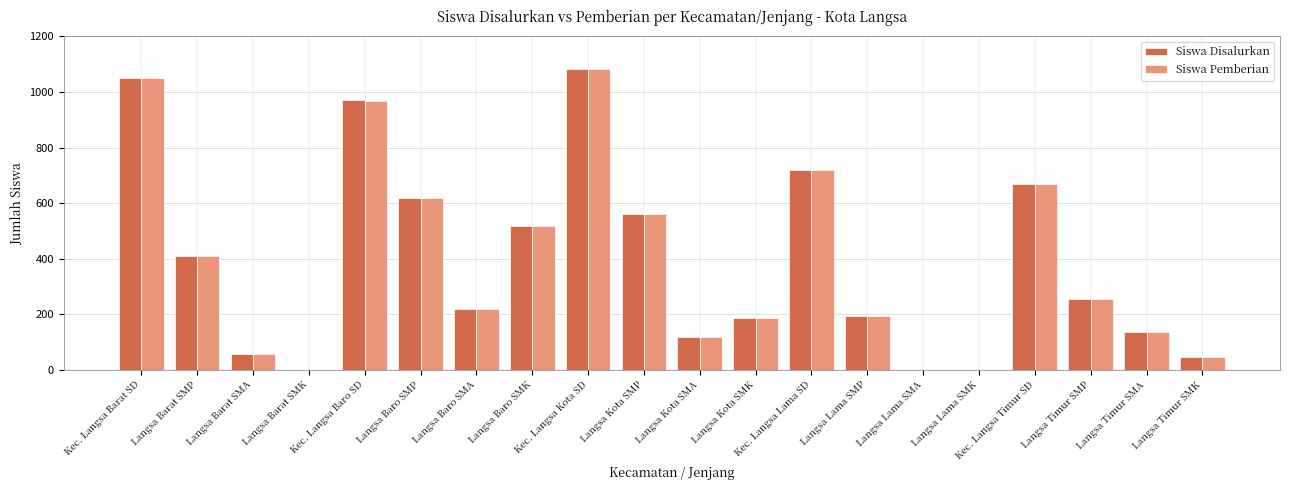

What is the maximum value shown in the chart?

1084